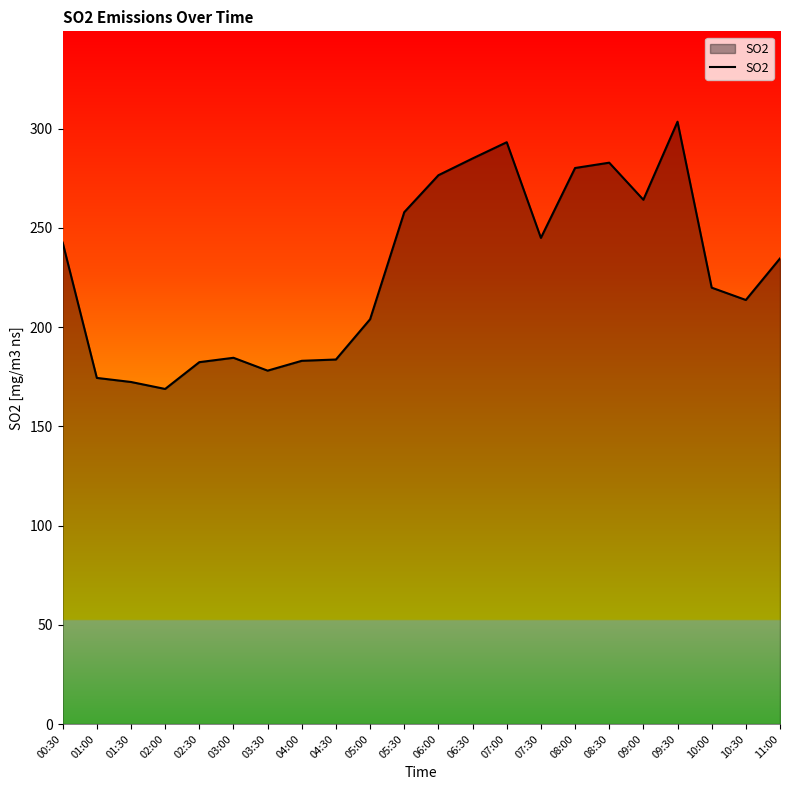

What is the minimum value shown in the chart?

168.8